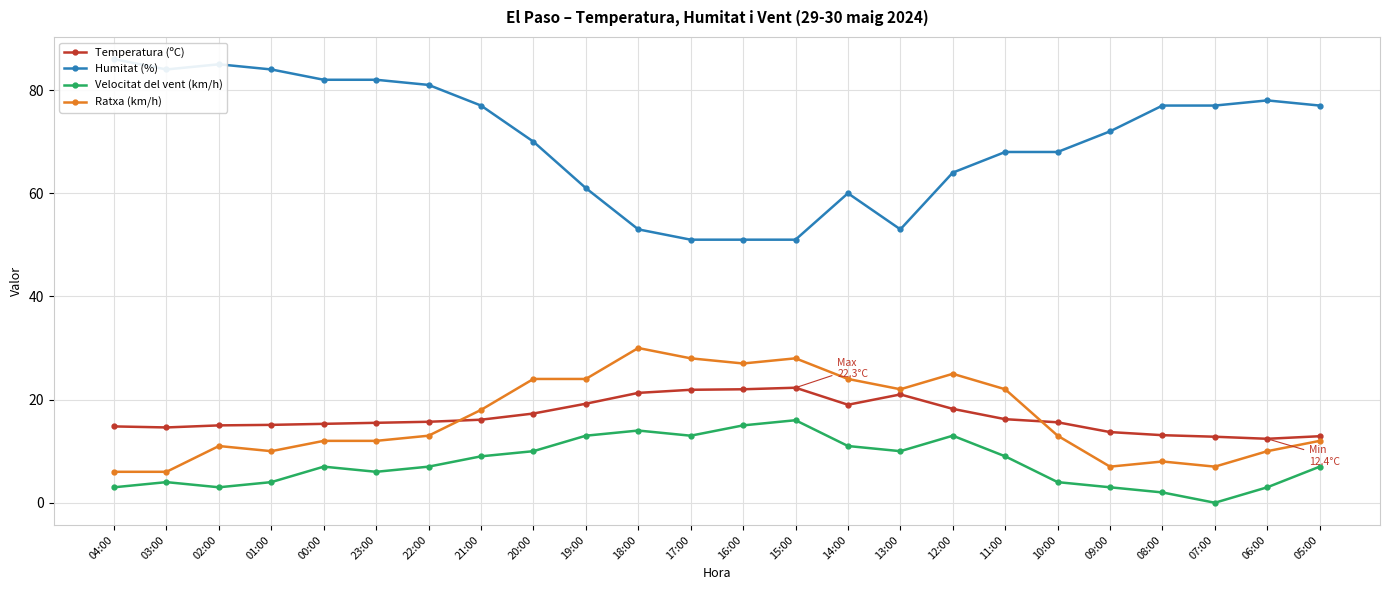

True or false: Velocitat del vent (km/h) and Ratxa (km/h) intersect in this chart.

False